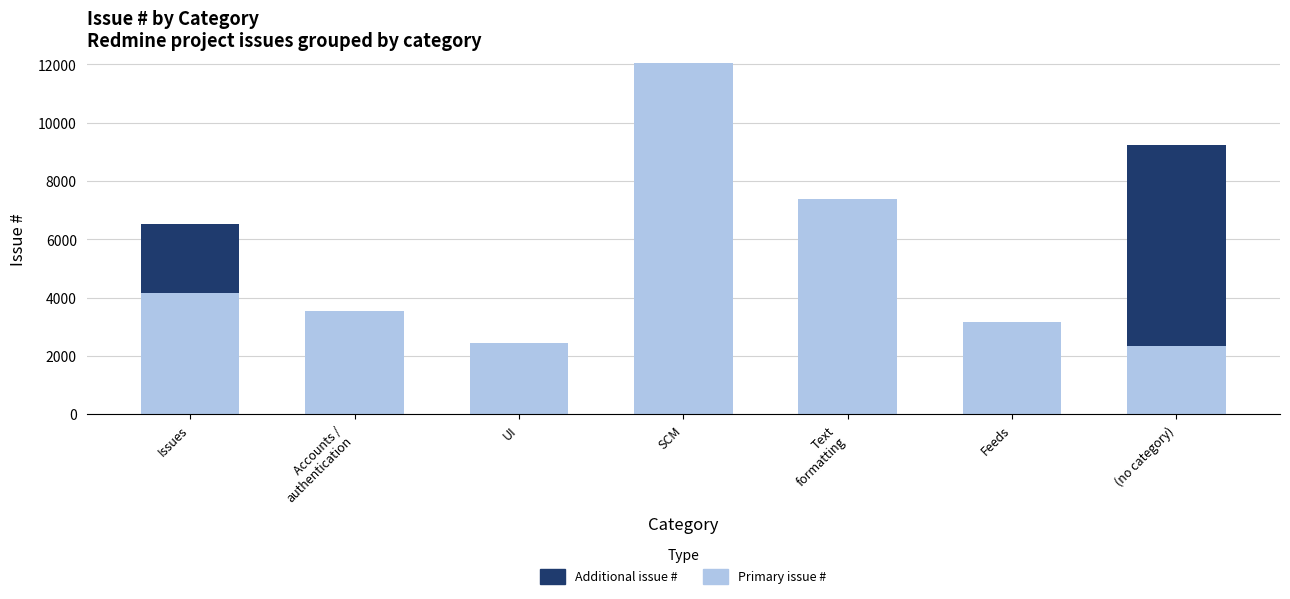

Are the bars horizontal?

No